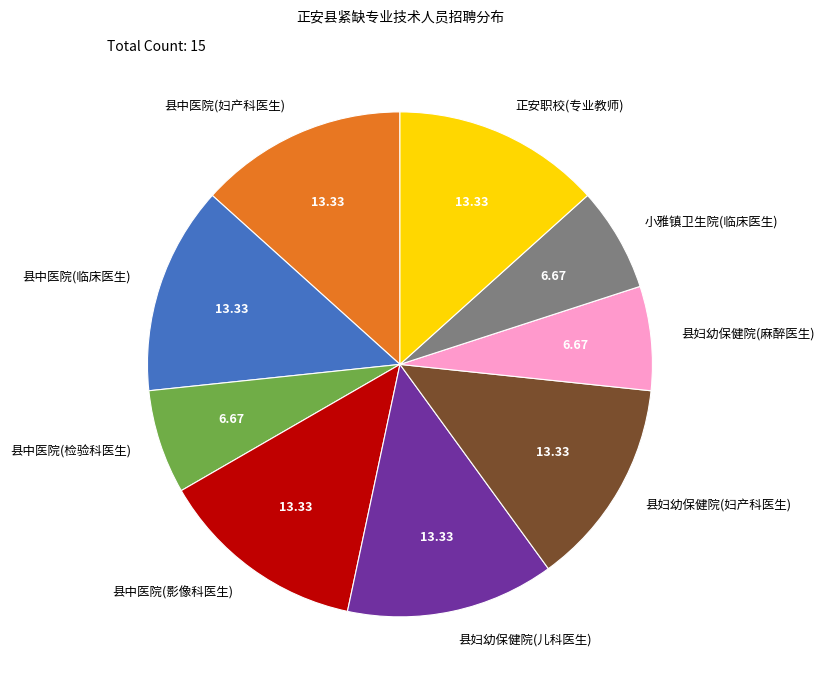

Do 县妇幼保健院(麻醉医生) and 县中医院(影像科医生) together represent more than half of the pie?

No